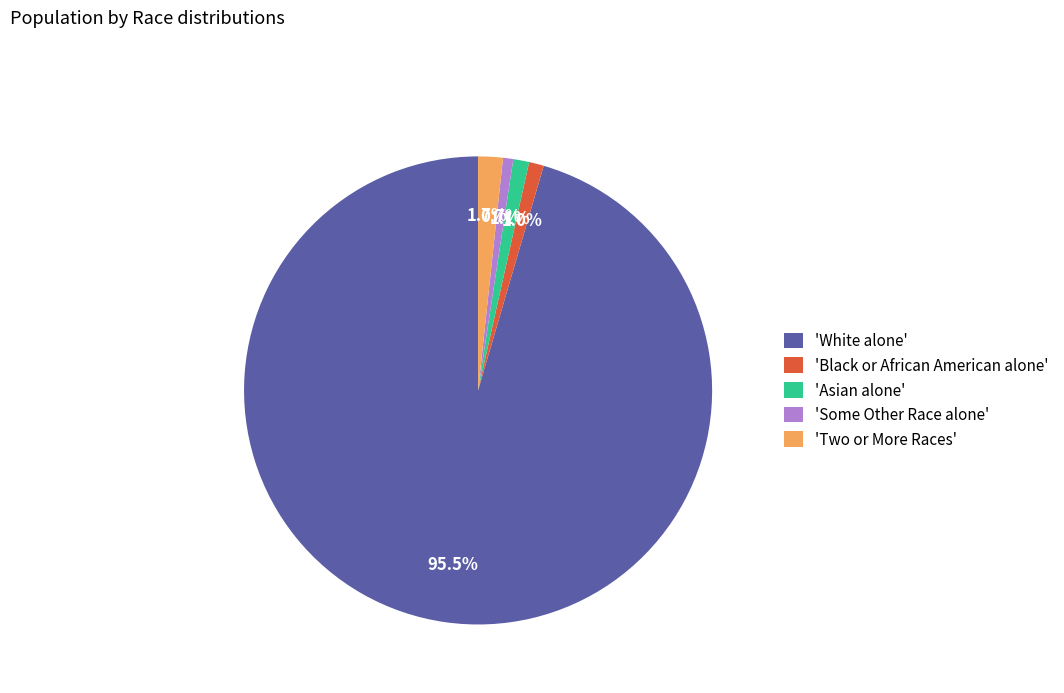

How many slices are in this pie chart?

5